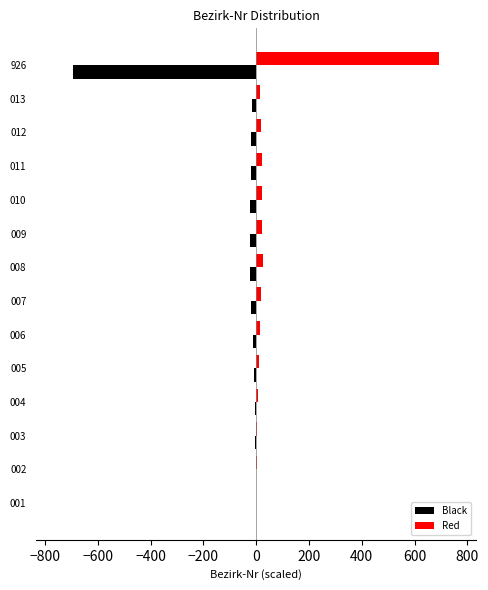

What is the sum of all Black values?

-870.4